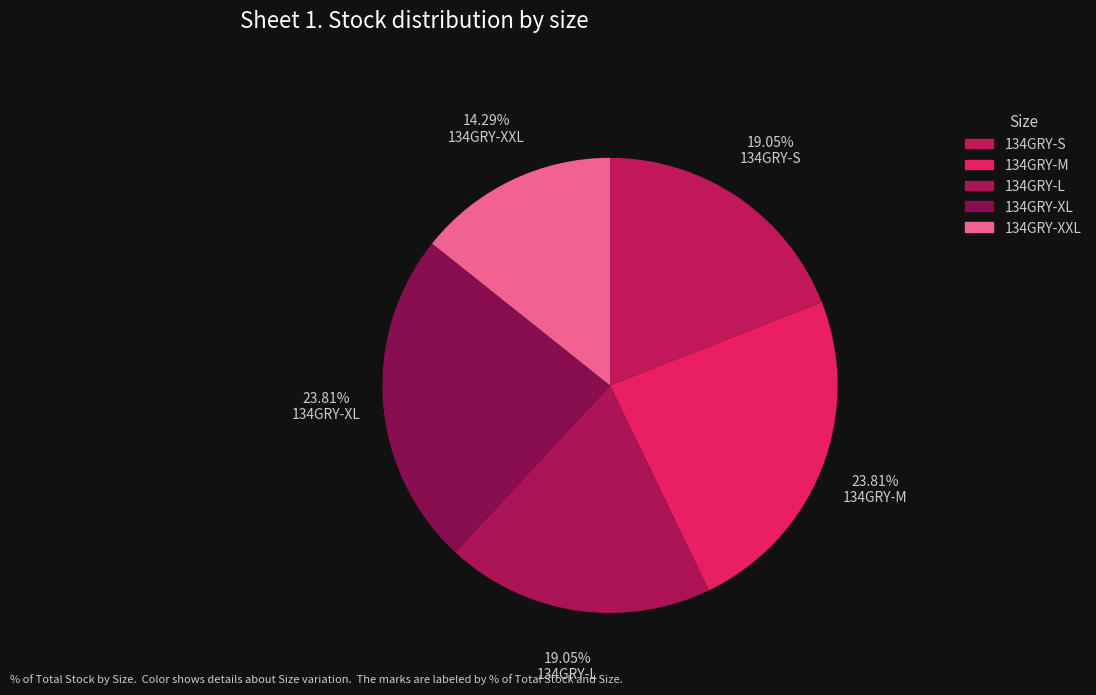

The 134GRY-S slice represents 10% of the pie. True or false?

False